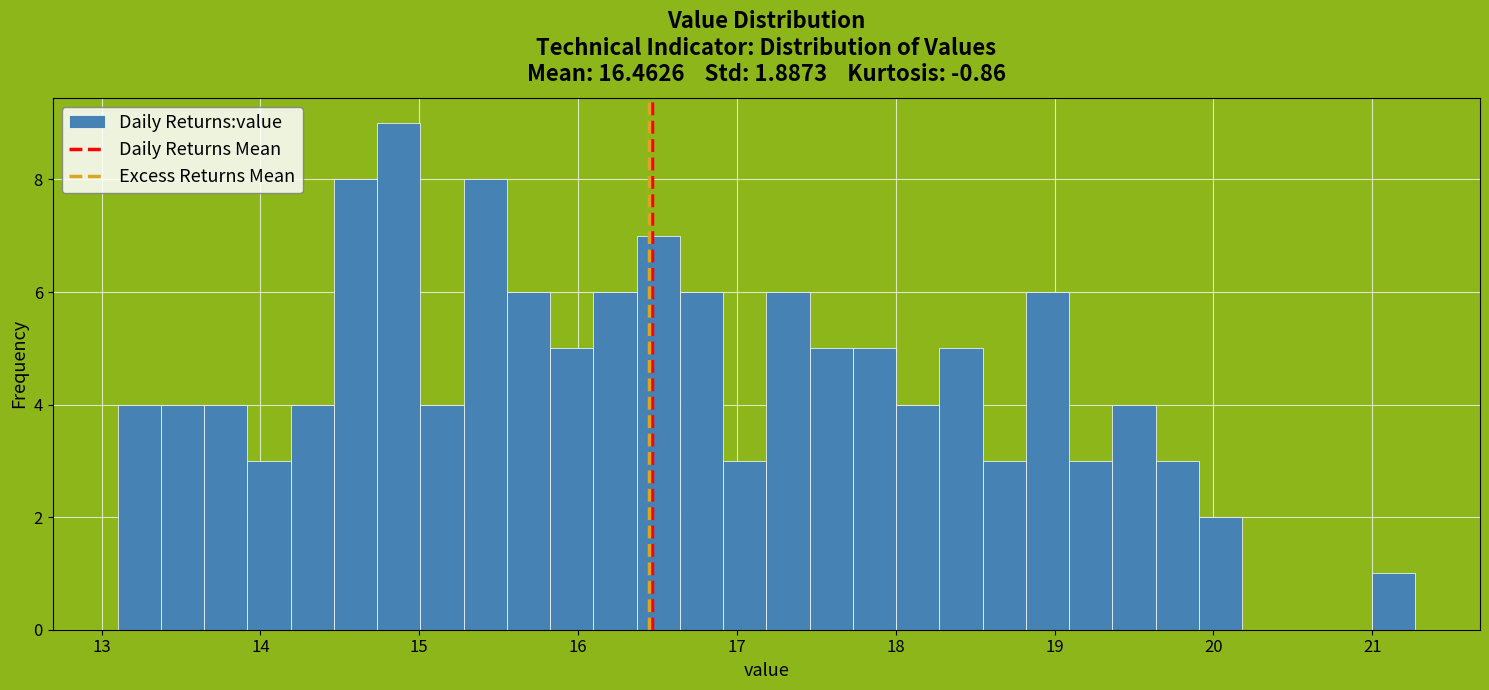

Around what value on the x-axis is the tallest bar? Give the approximate position of its centre, as read against the axis.

14.9